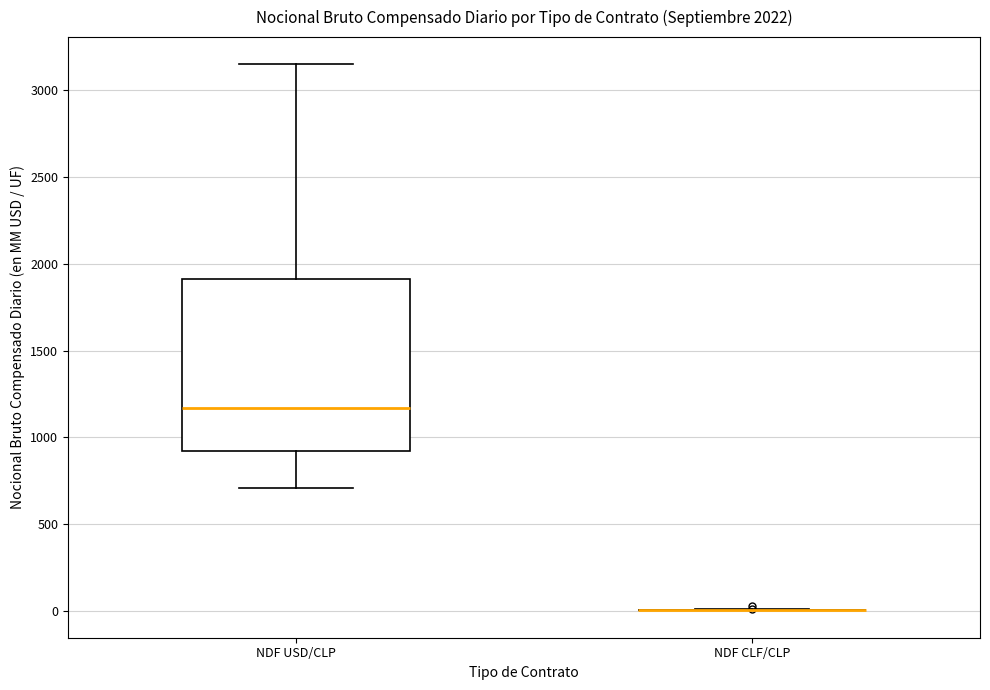

Where does the median line of the box for NDF USD/CLP sit on the y-axis? The values are not printed on the chart, so give them approximately, as read against the axis.

1150